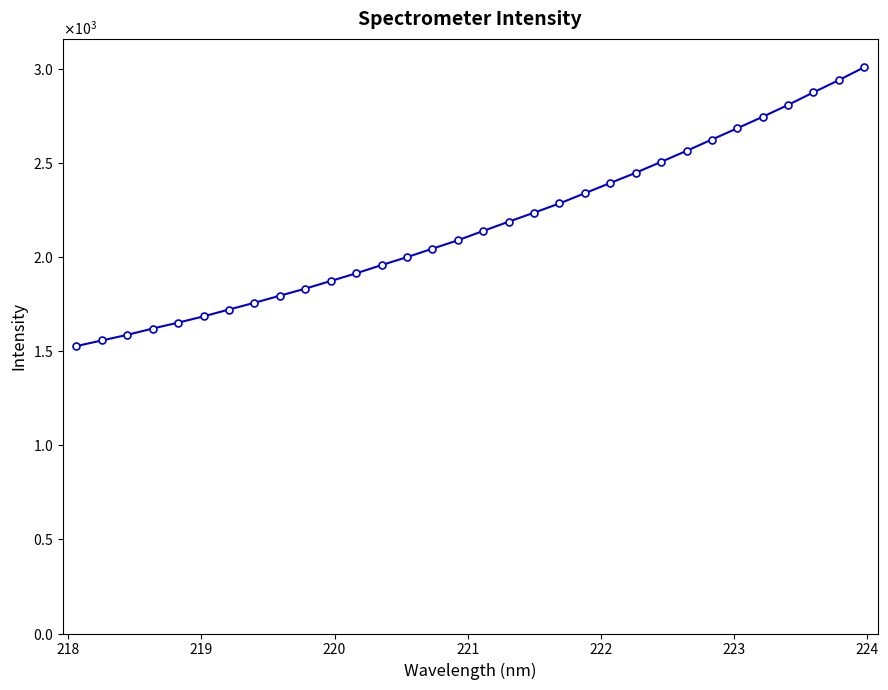

Is this an area chart (filled region under the line)?

No